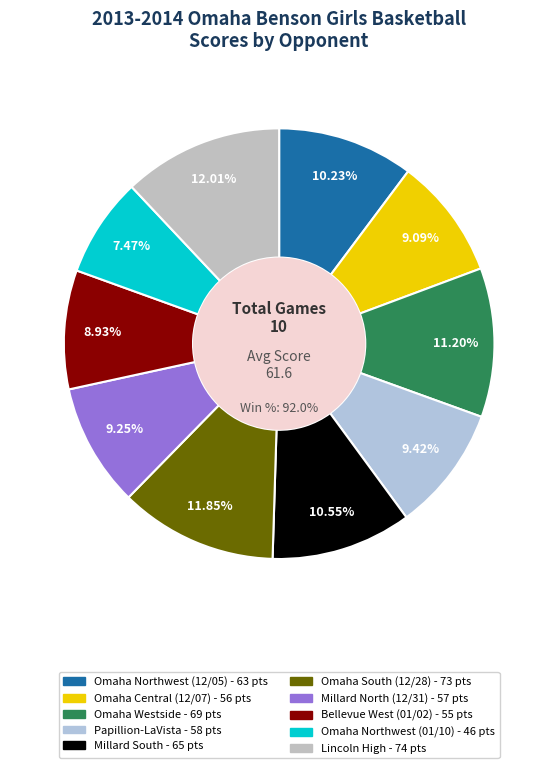

True or false: Omaha Northwest (01/10) accounts for 7% of the total.

True